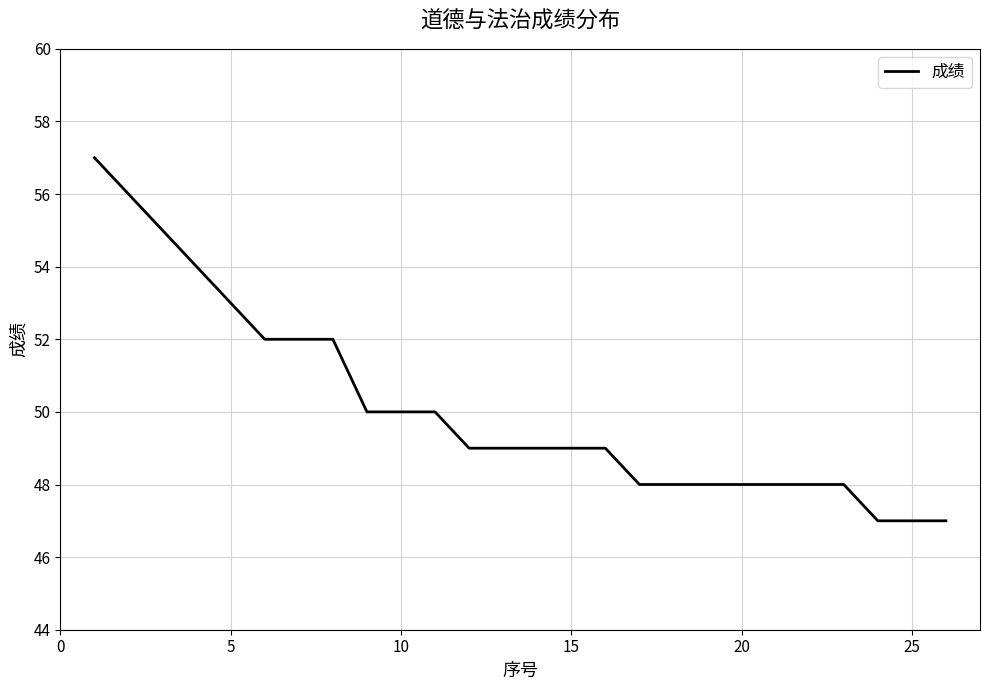

What is the maximum value shown in the chart?

57